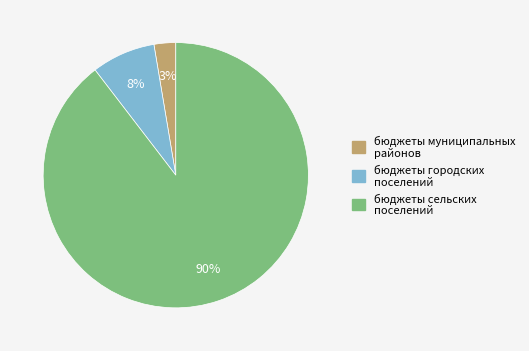

Is there any slice that represents more than half of the pie?

Yes